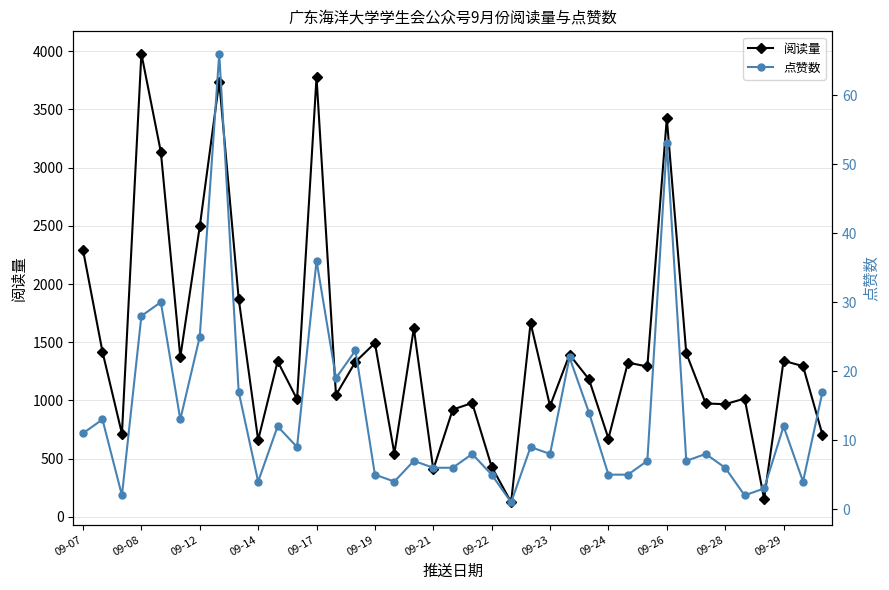

True or false: 阅读量 has more than 1 points higher than both neighbors.

True